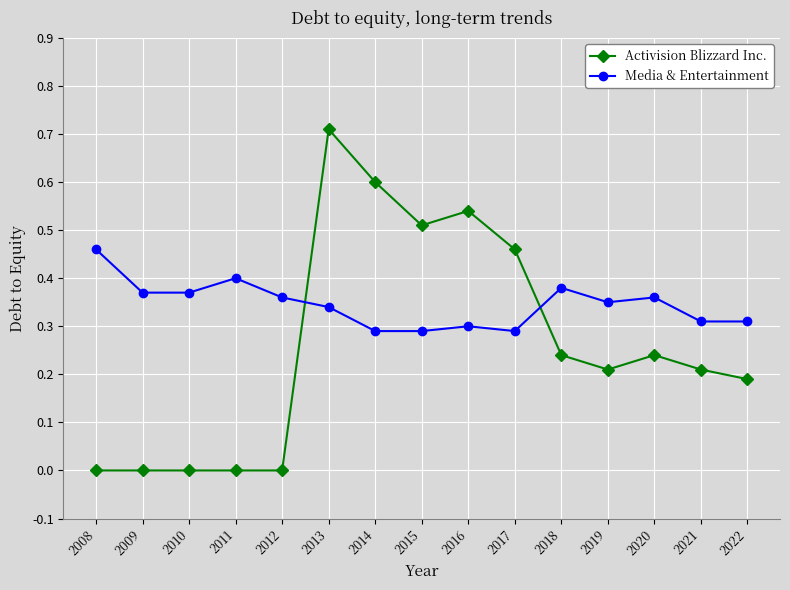

What is the value of the Activision Blizzard Inc. point at the 7th from the left?

0.6